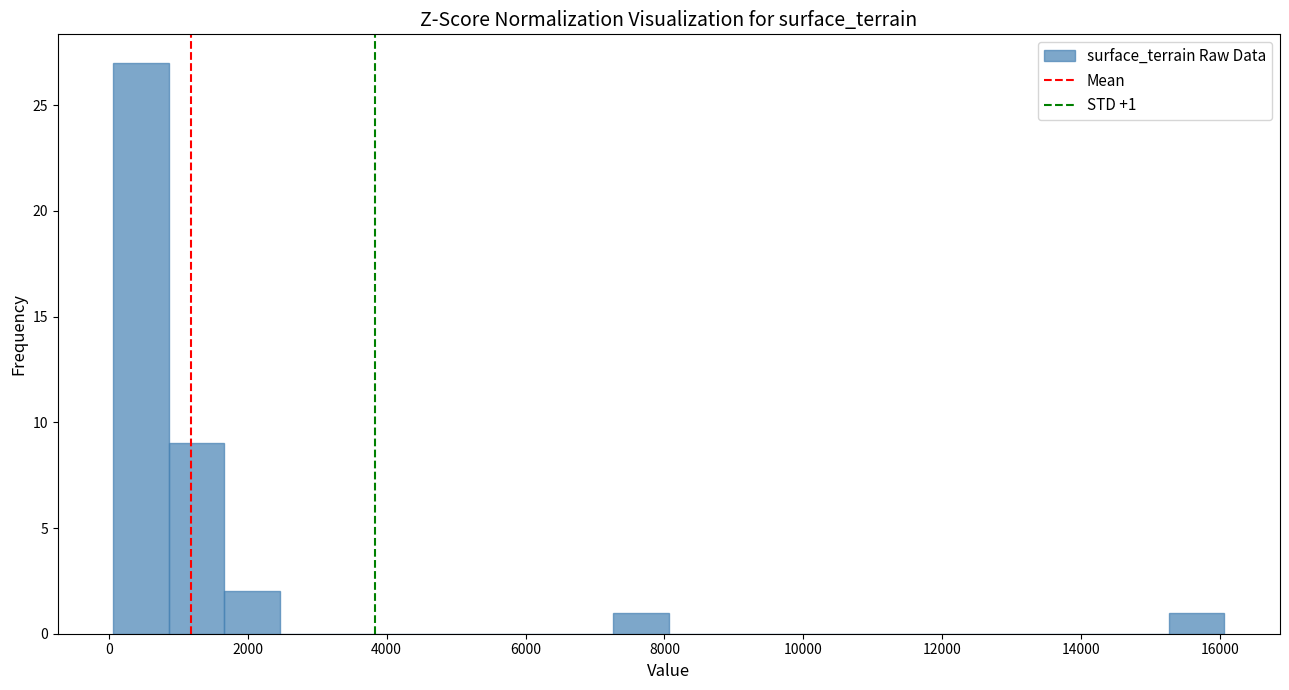

Read against the x-axis, roughly where is the centre of the tallest bar?

400